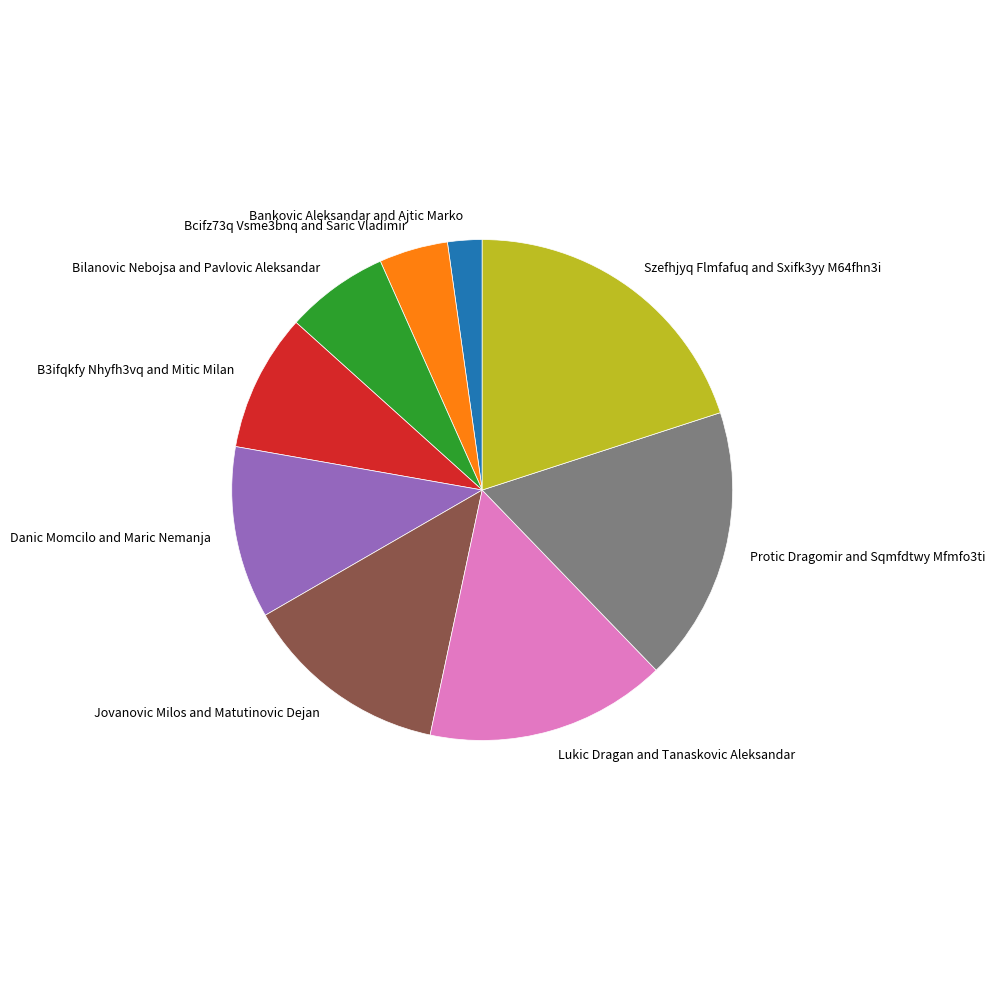

Which slice is the smallest?

Bankovic Aleksandar and Ajtic Marko